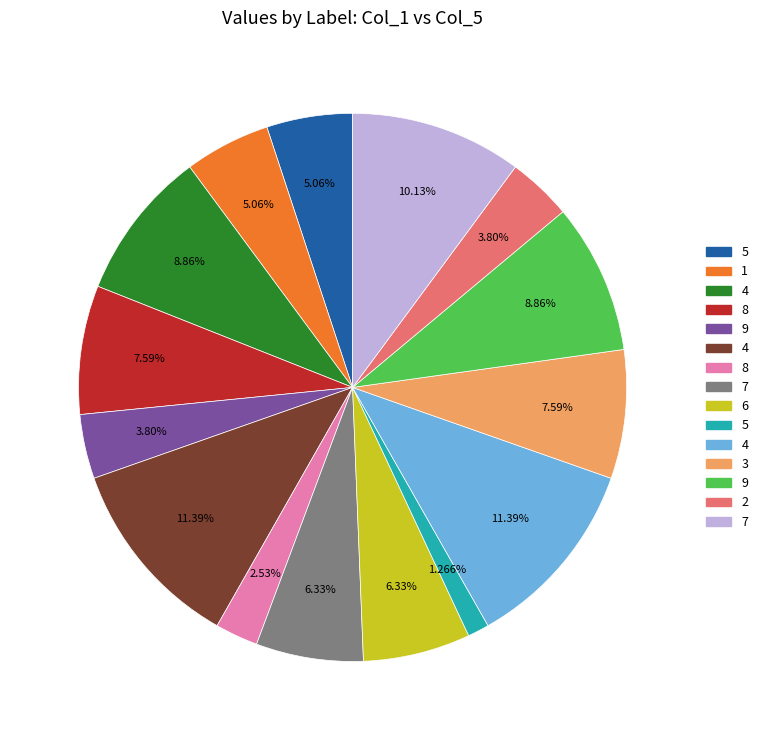

Does any single category account for the majority?

No